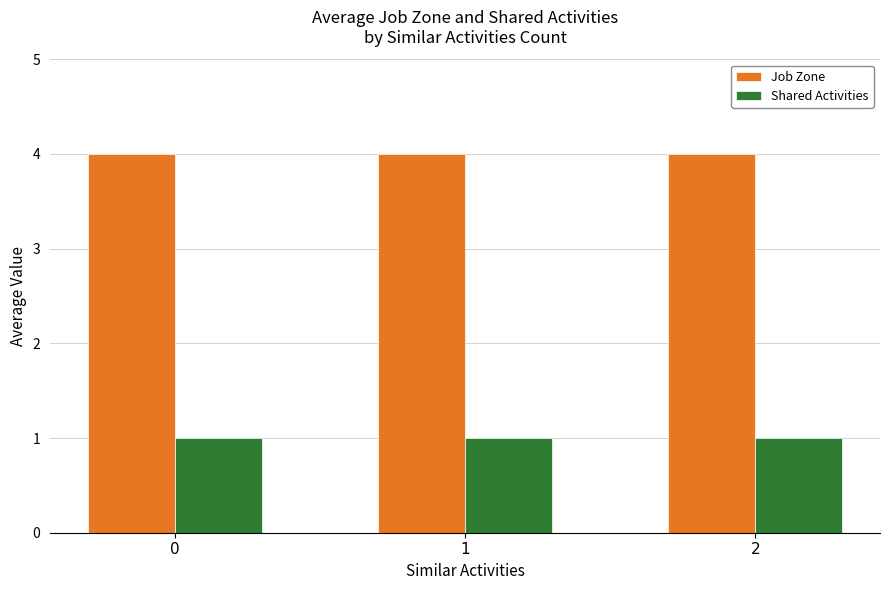

What are all the series names shown in the legend?

Job Zone, Shared Activities